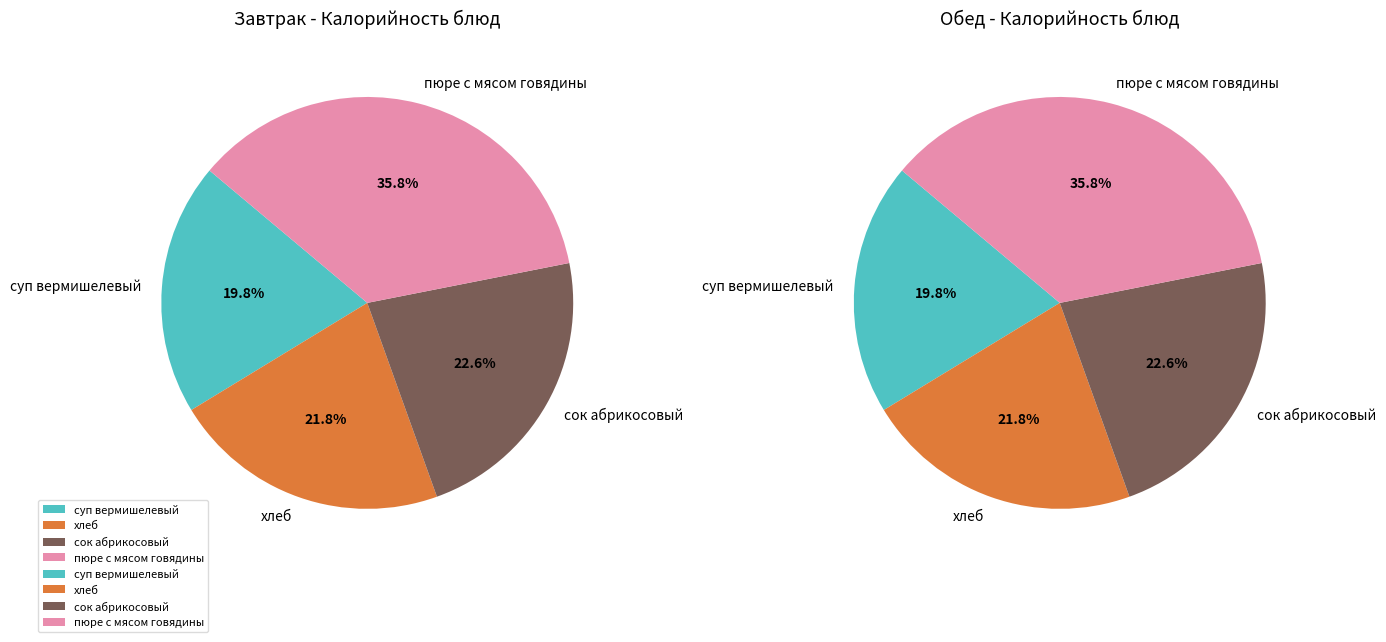

Is пюре с мясом говядины (Обед) the majority of the pie?

No